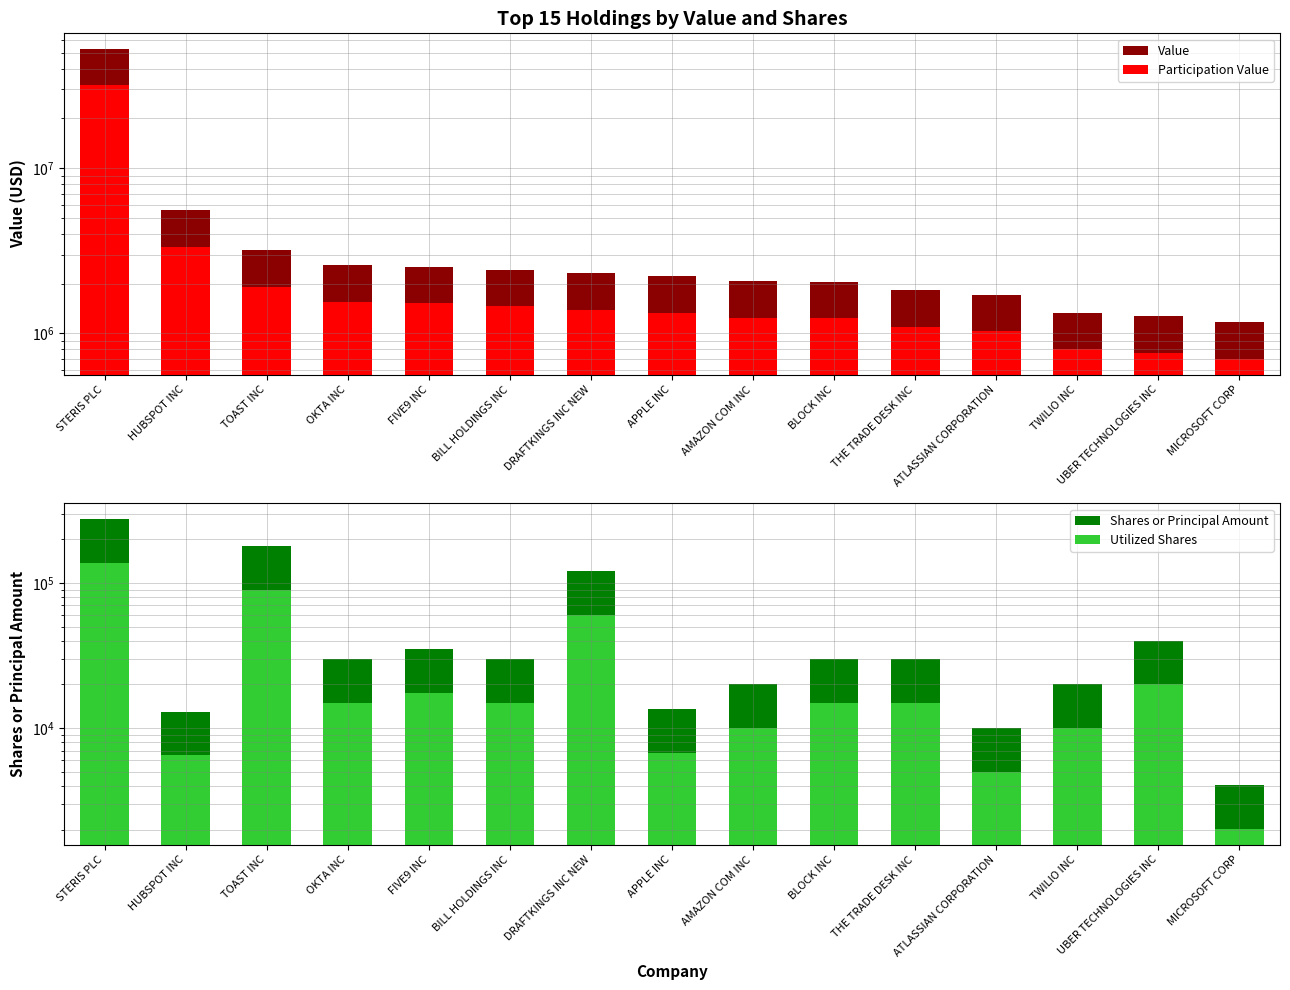

What is the greatest value displayed?

52733029.0